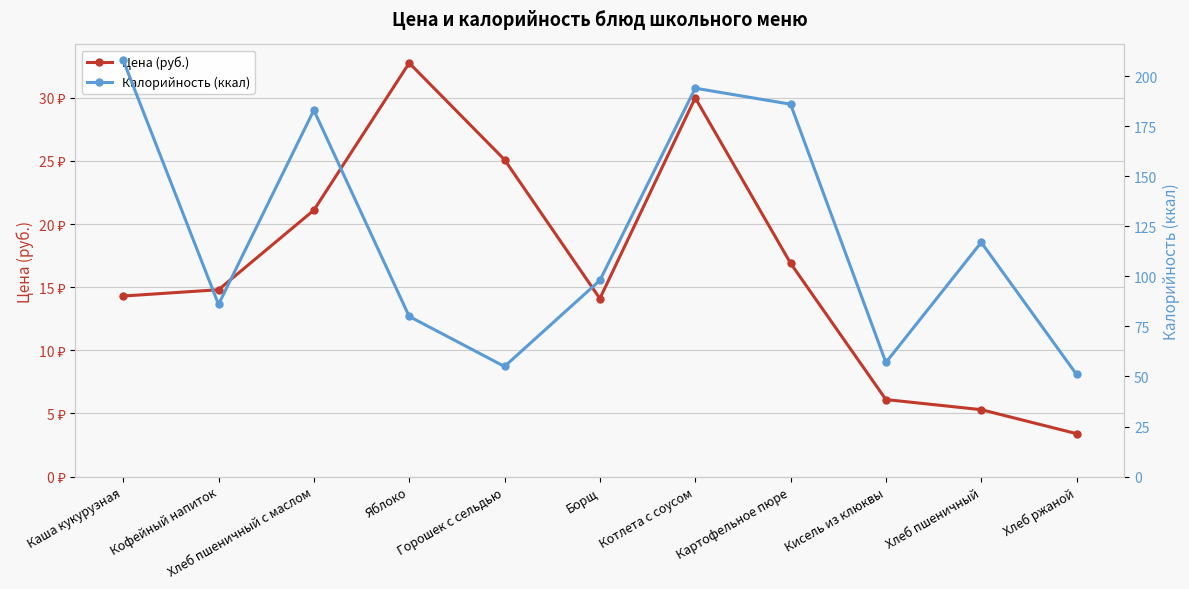

What is the average value of the Цена (руб.) series?

16.7